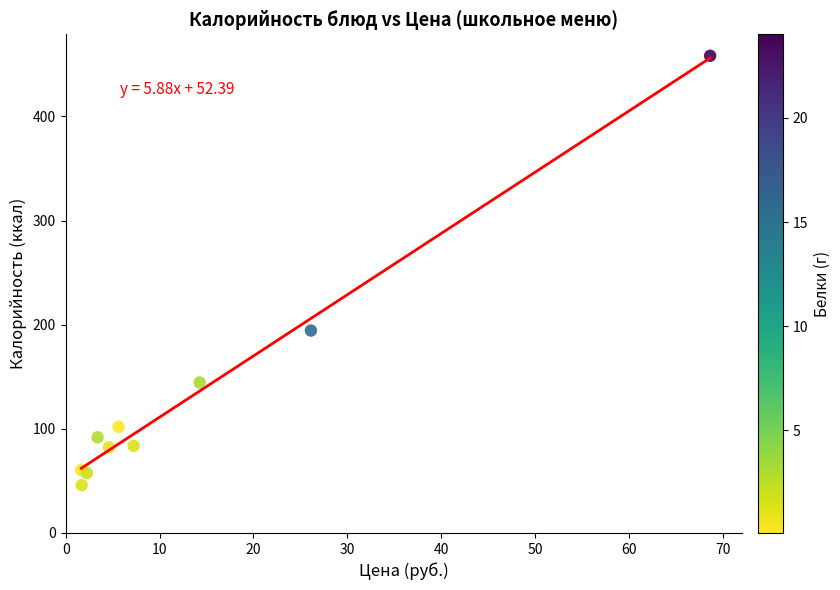

What Y value in the scatter plot is closest to 252?

194.4